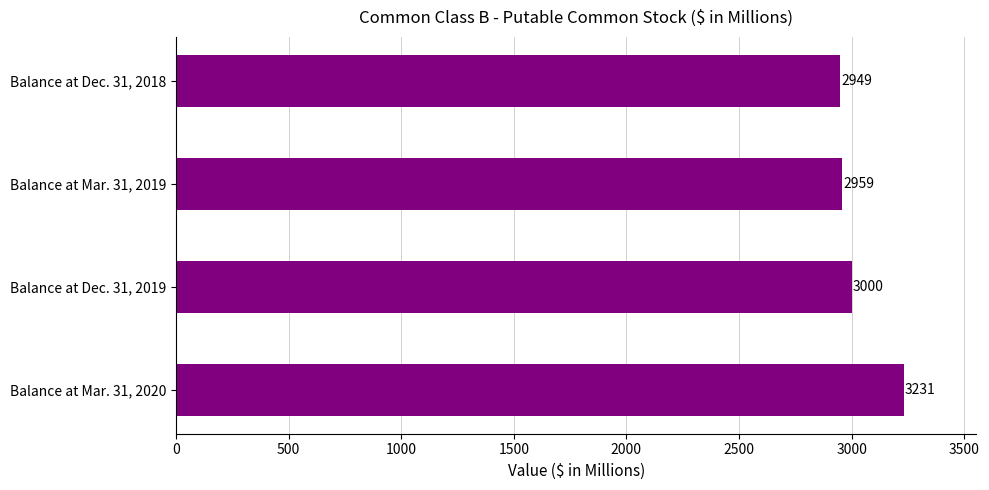

What is the sum of all values?

12139